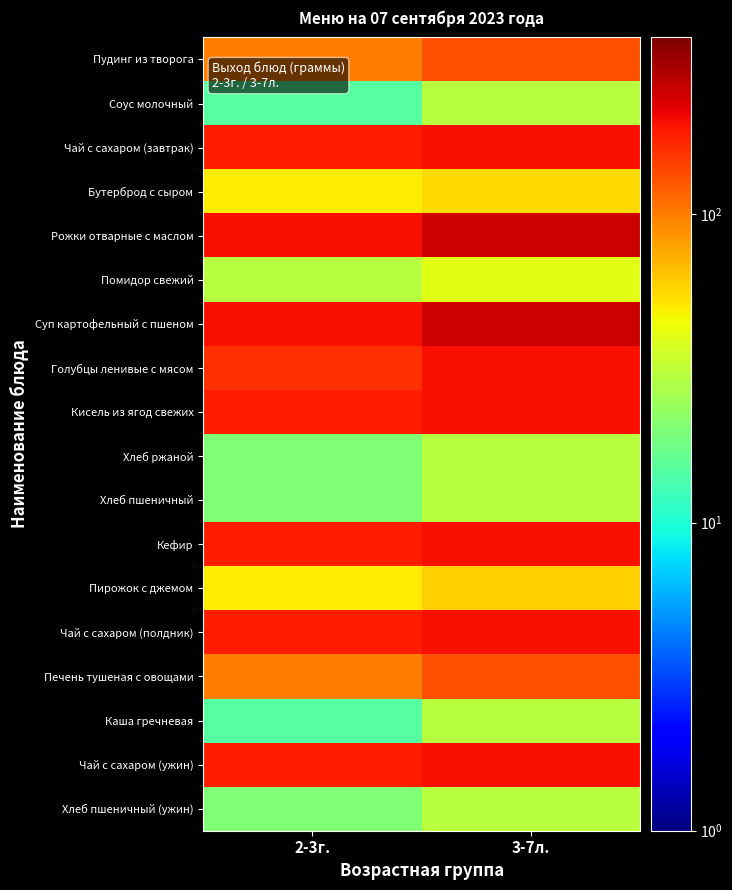

At how many categories does at least one series exceed 234?

1